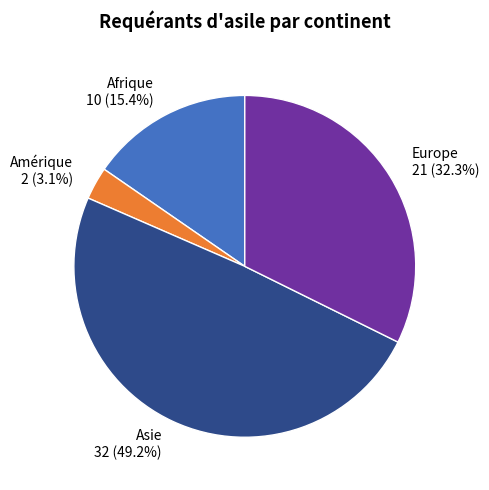

Which slice is the smallest?

Amérique